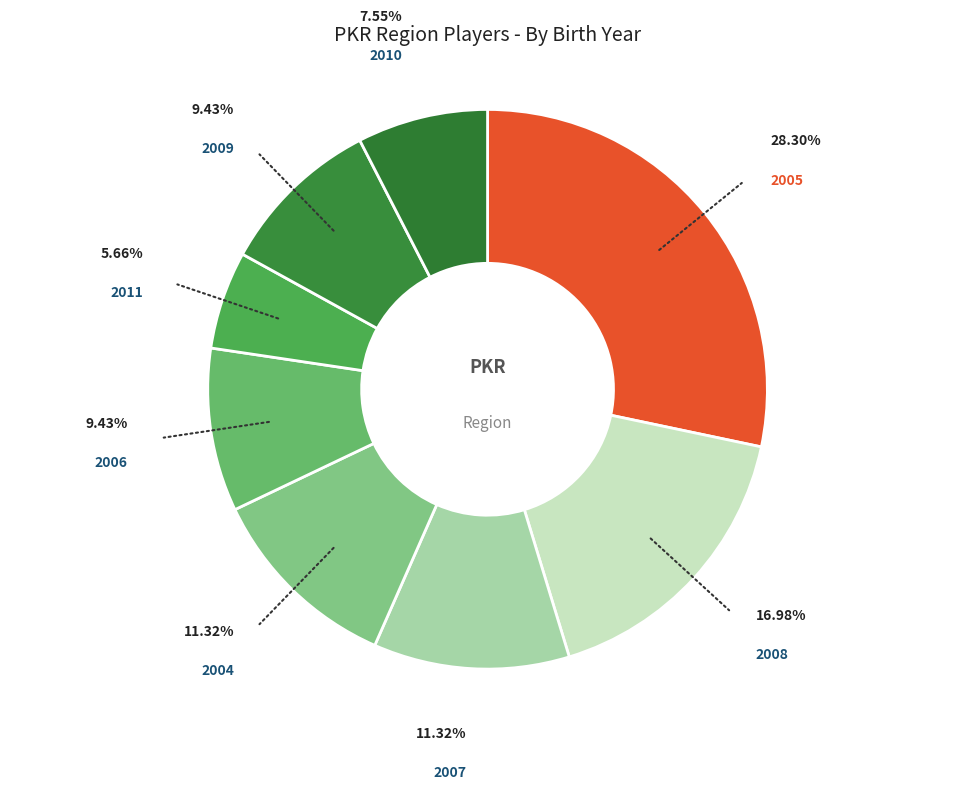

To the nearest percent, what is the average slice percentage?

12%